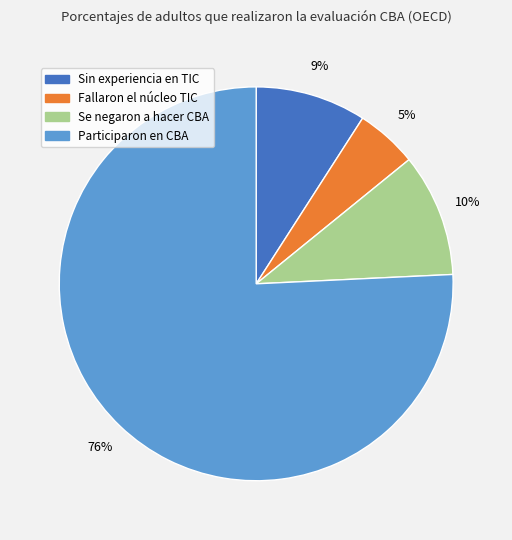

To the nearest percent, what percentage of the pie is Fallaron el núcleo TIC?

5%